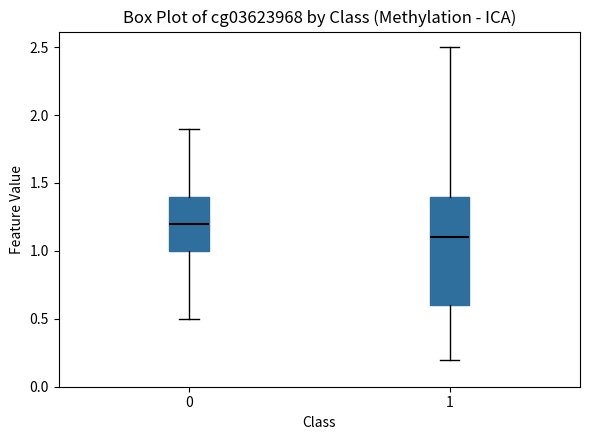

Reading left to right, read every box against the y-axis: the position of its median line, the range the box covers, and the ends of its whiskers. The values are not printed on the chart, so give them approximately, as read against the axis.

0: median 1.2, box 1.0 to 1.4, whiskers 0.5 to 1.9
1: median 1.1, box 0.6 to 1.4, whiskers 0.2 to 2.5